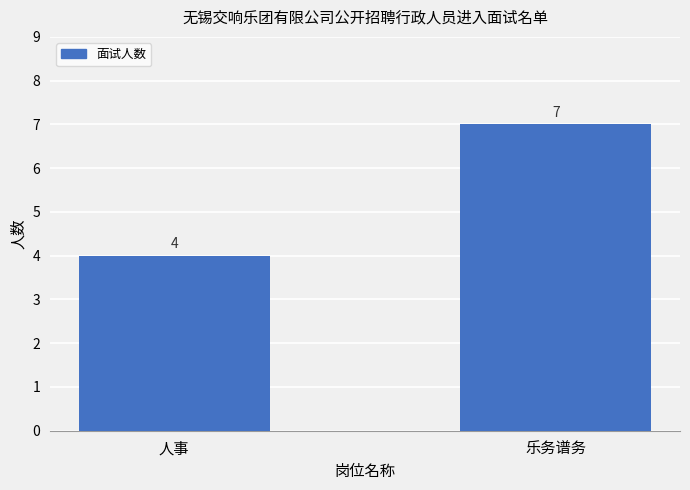

What is the difference between the maximum and minimum values?

3